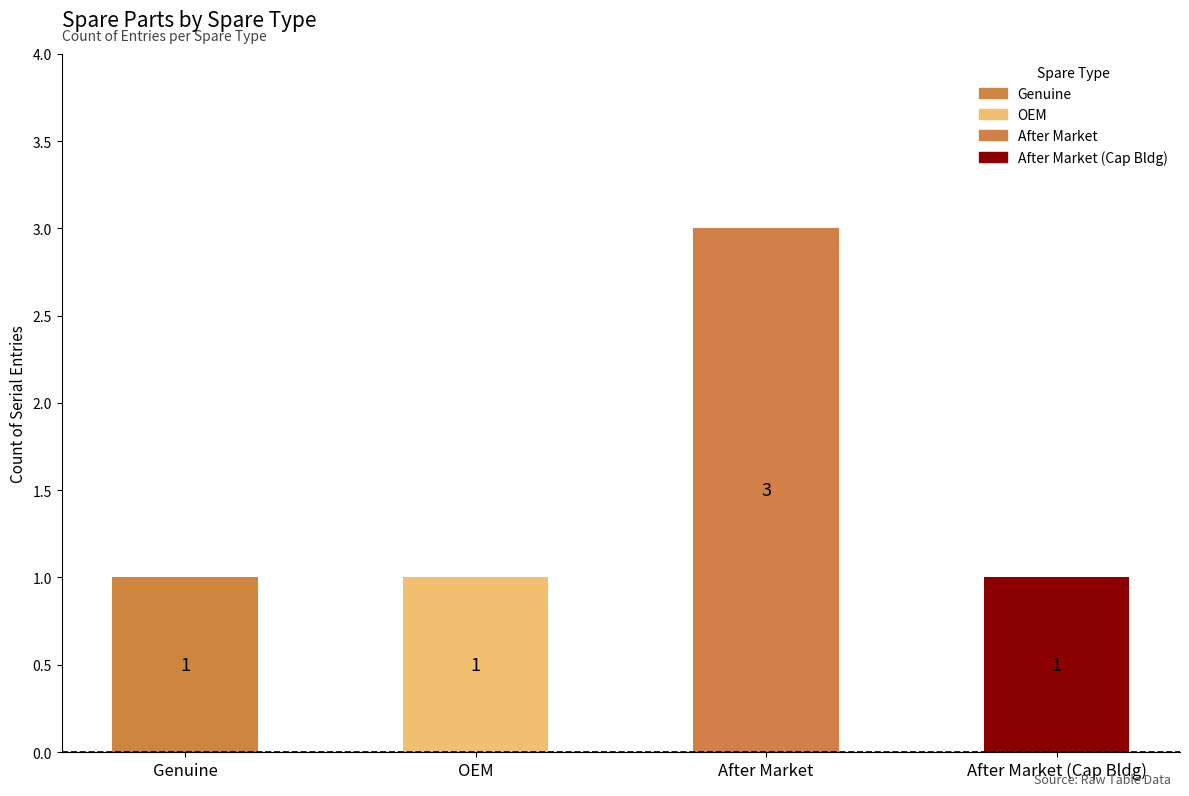

What position from the right is Genuine?

4